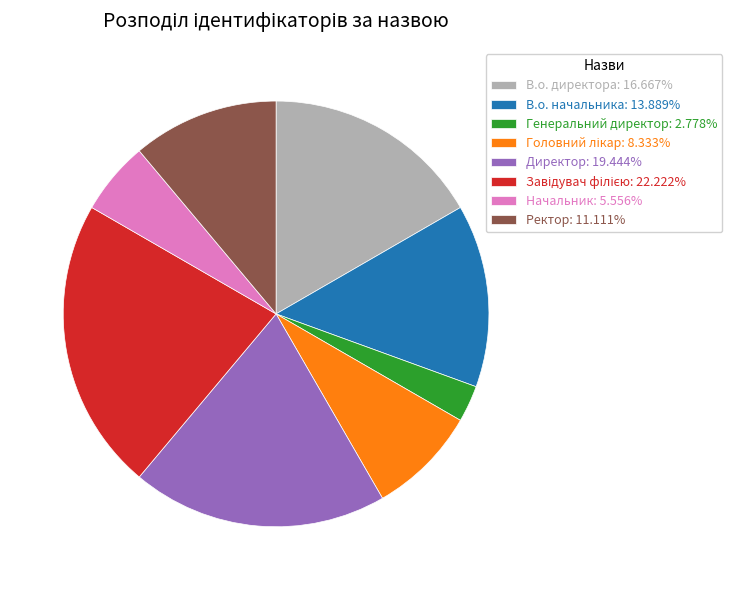

Does Генеральний директор account for over 50% of the chart?

No